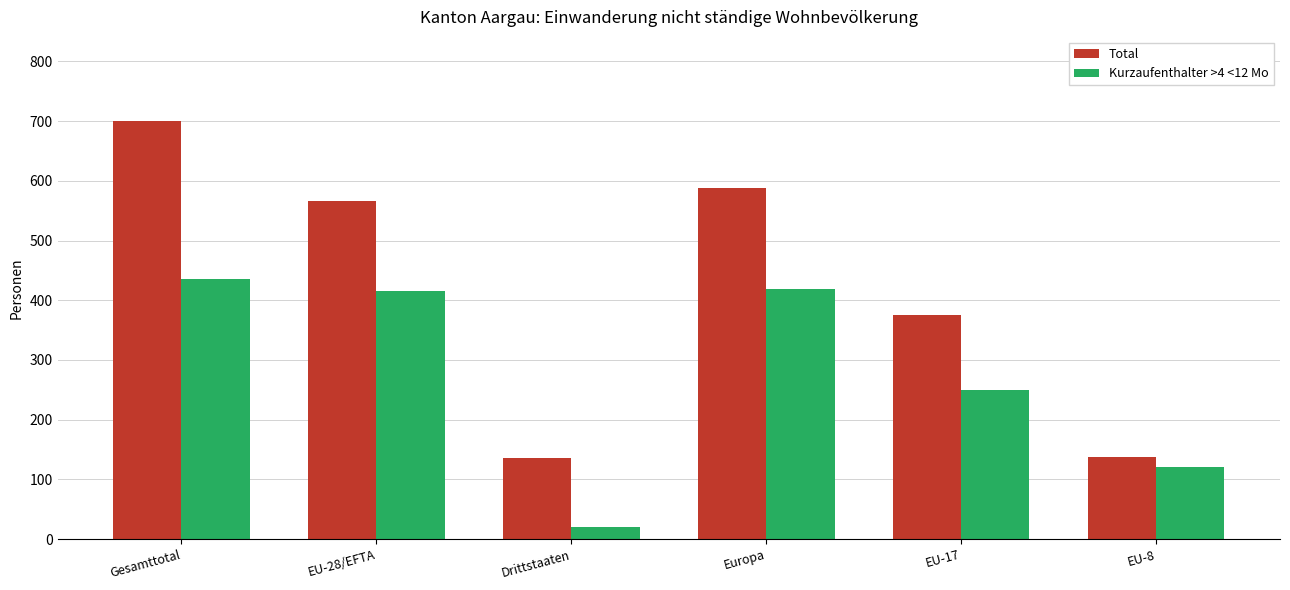

What is the label of the 3rd bar from the left?

Drittstaaten